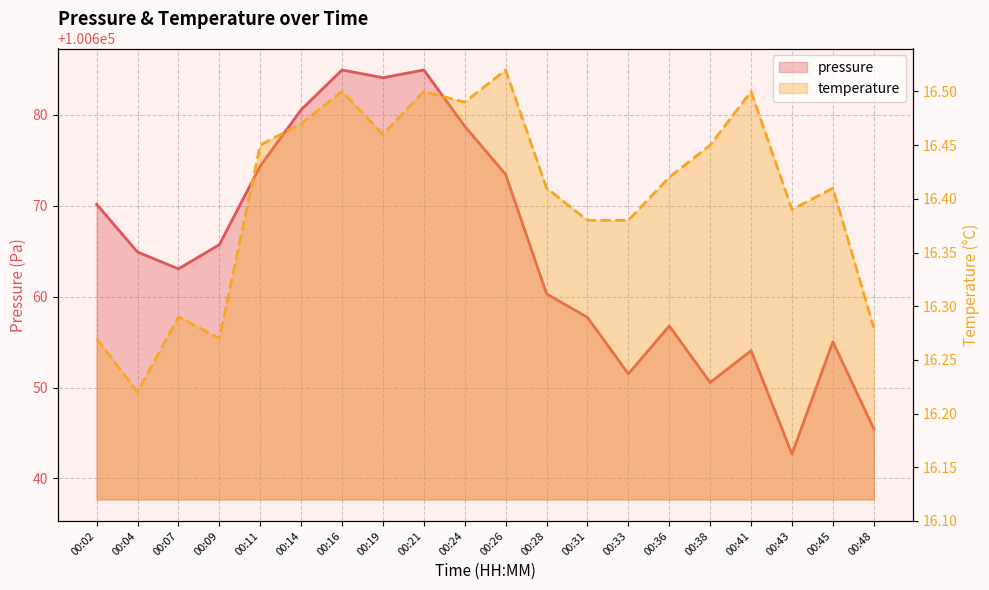

Does the chart display data point markers on the line(s)?

No